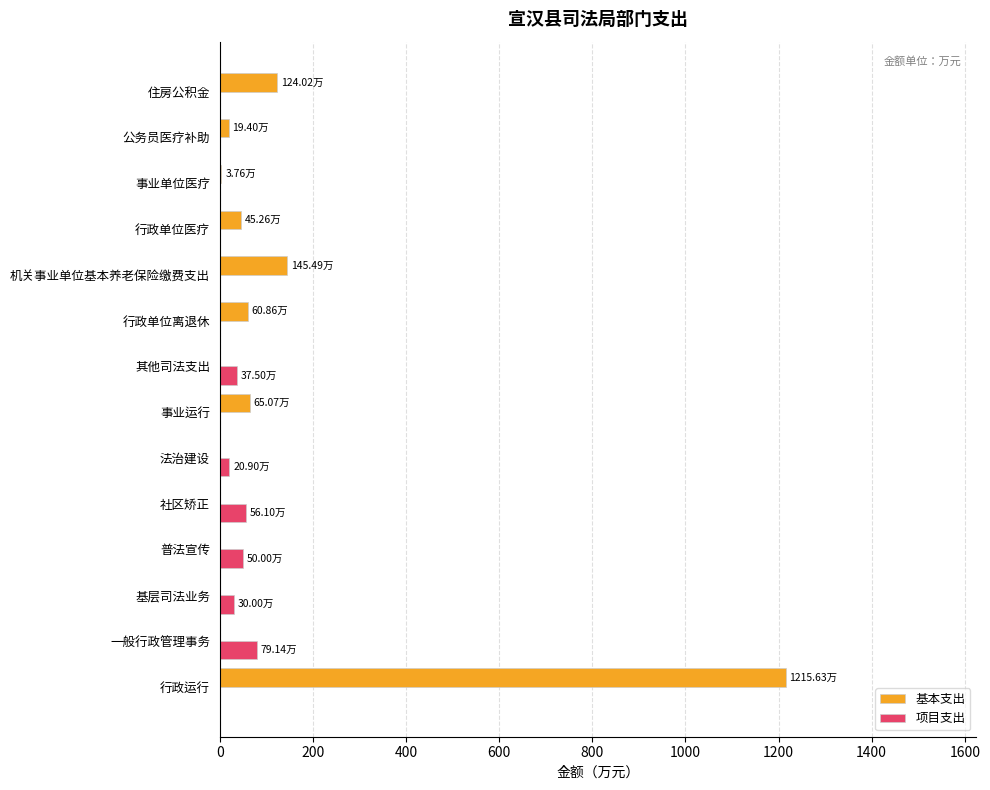

What is the sum of the 基本支出 values at 事业运行 and 社区矫正?

65.1